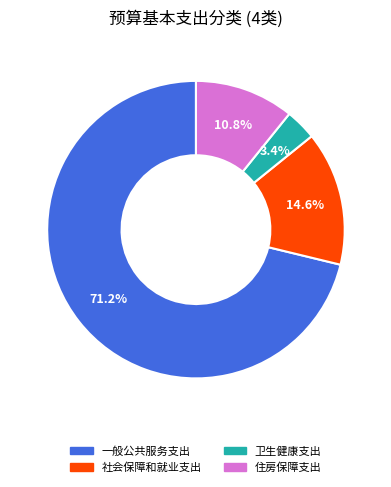

Combined, do 住房保障支出 and 社会保障和就业支出 account for over 50%?

No